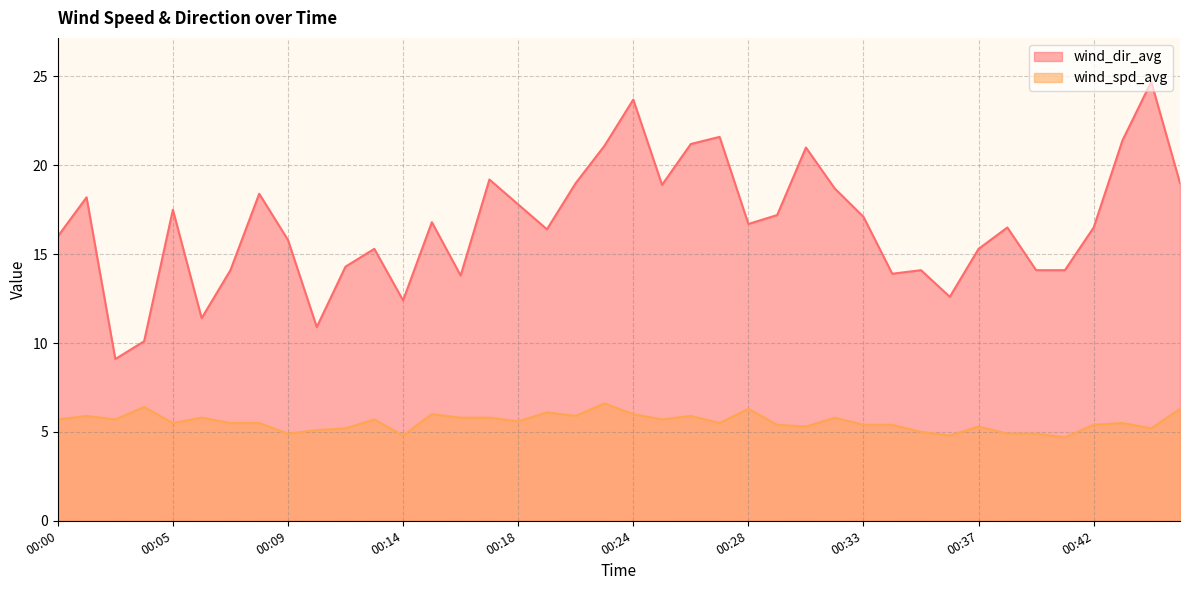

What are all the series names shown in the legend?

wind_dir_avg, wind_spd_avg